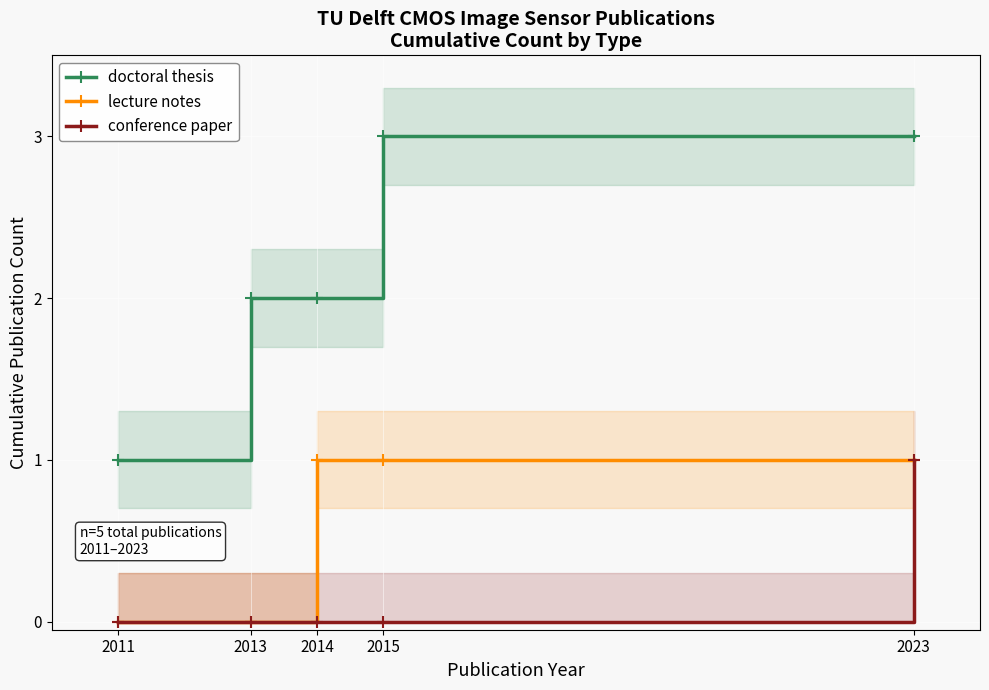

At 2015, list the series in order from smallest to largest.

conference paper, lecture notes, doctoral thesis